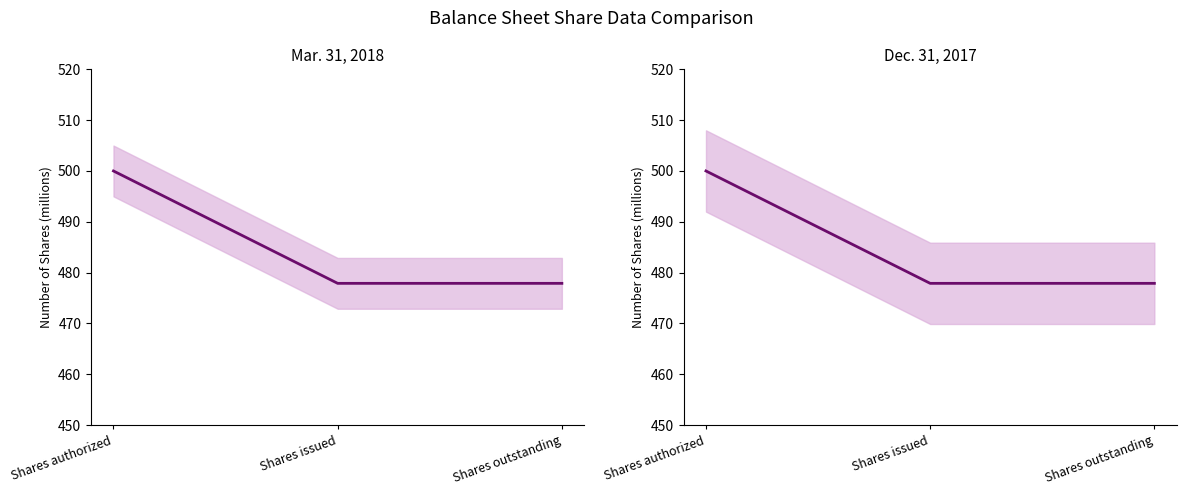

Does the chart have visible grid lines?

No